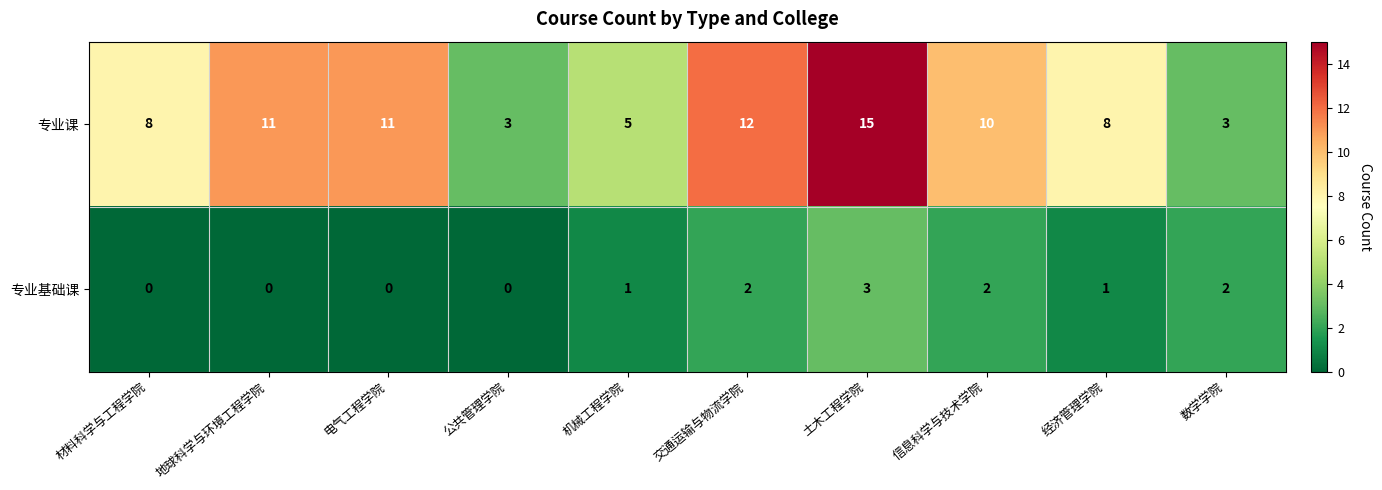

Which series has the widest spread of values?

专业课